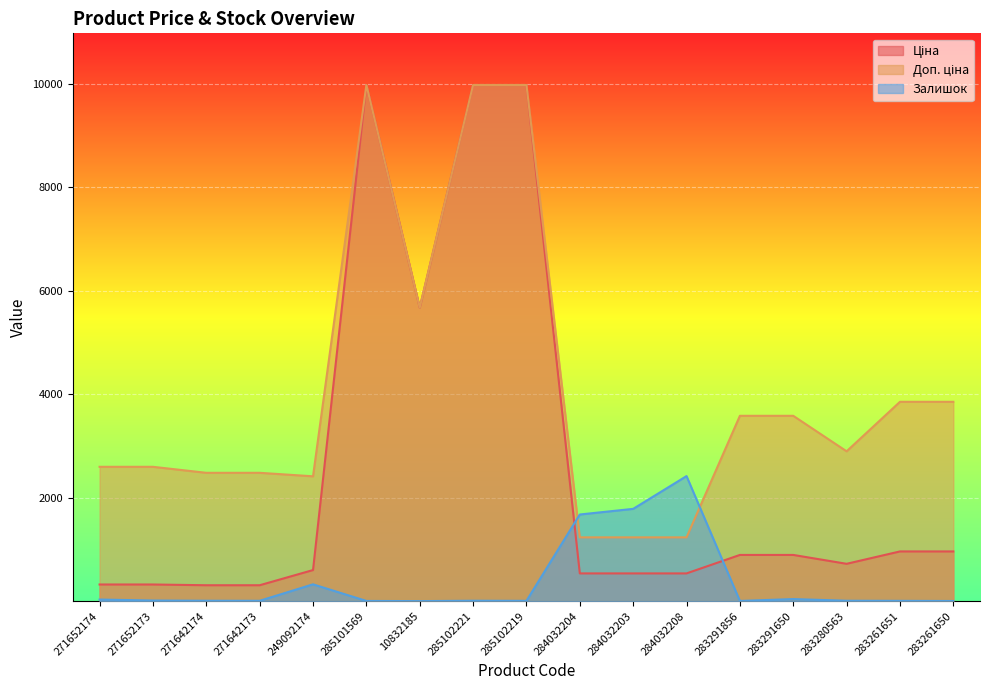

What is the label of the 1st point from the right?

283261650